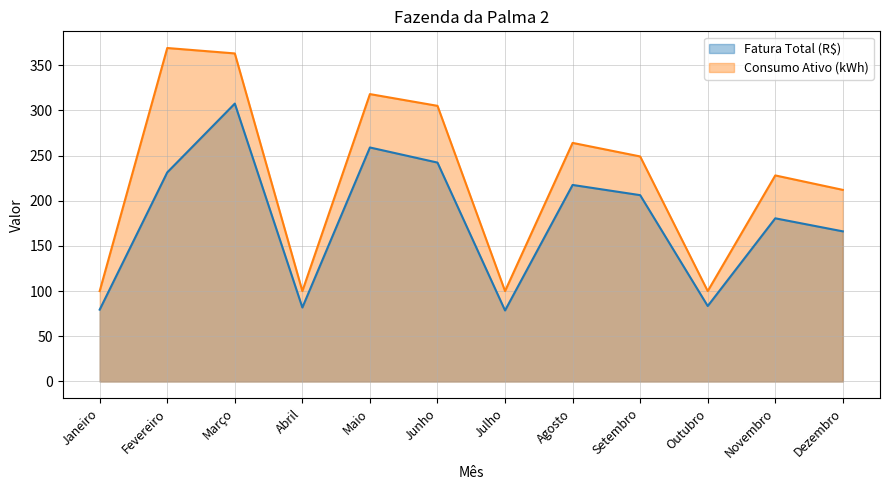

Reading left to right, list all the values displayed in this chart.

Fatura Total (R$): Janeiro=79.5	Fevereiro=231.4	Março=307.5	Abril=81.8	Maio=258.9	Junho=242.2	Julho=78.6	Agosto=217.5	Setembro=206.2	Outubro=83.5	Novembro=180.5	Dezembro=166.1
Consumo Ativo (kWh): Janeiro=100.0	Fevereiro=369.0	Março=363.0	Abril=100.0	Maio=318.0	Junho=305.0	Julho=100.0	Agosto=264.0	Setembro=249.0	Outubro=100.0	Novembro=228.0	Dezembro=212.0